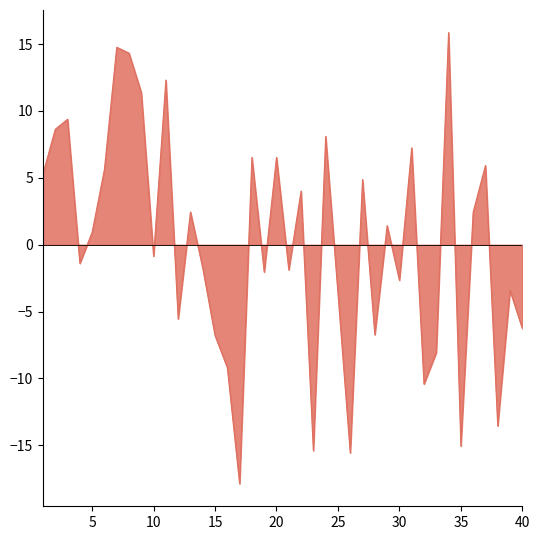

What is the difference between the maximum and minimum values?

33.7